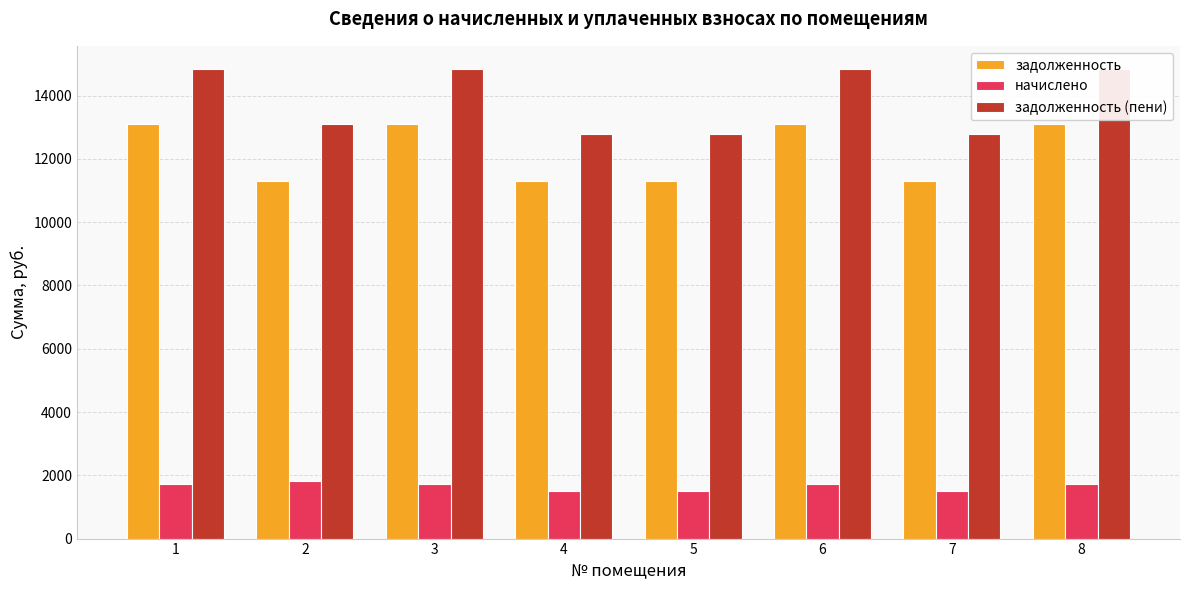

What is the difference between the highest and lowest values at 3?

13096.8